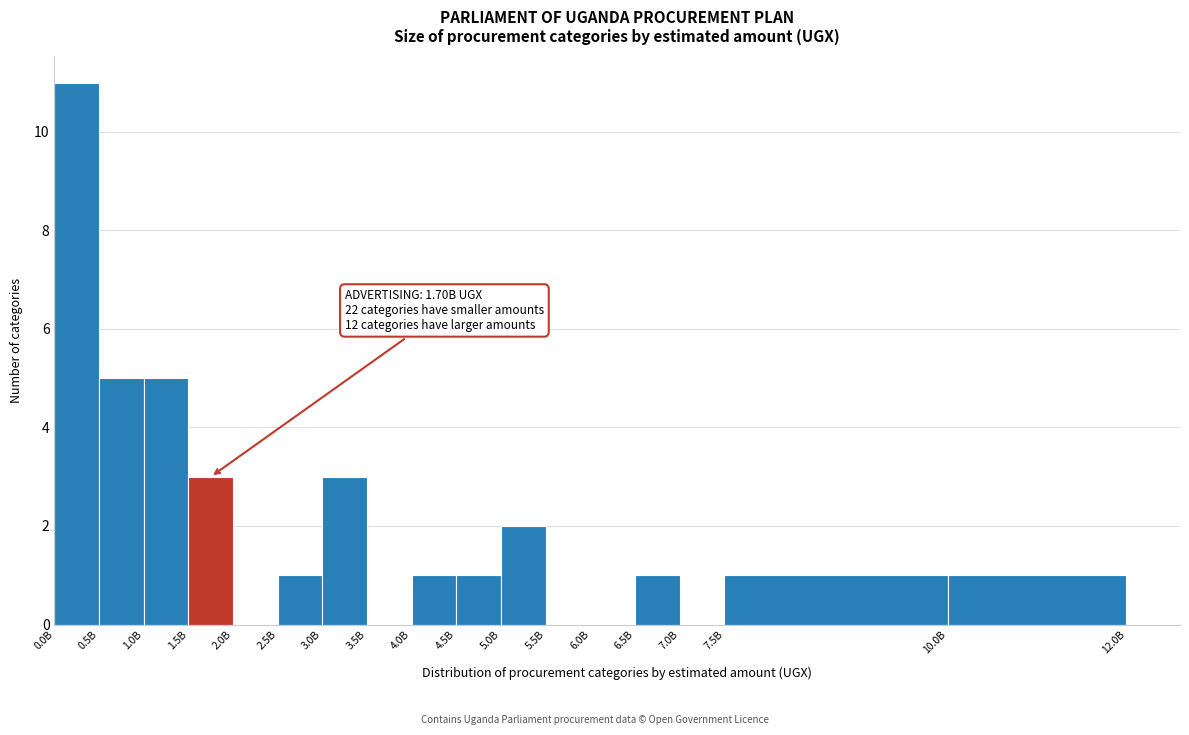

Reading left to right, list all the values displayed in this chart.

0.0B=11	0.5B=5	1.0B=5	1.5B=3	2.0B=0	2.5B=1	3.0B=3	3.5B=0	4.0B=1	4.5B=1	5.0B=2	5.5B=0	6.0B=0	6.5B=1	7.0B=0	7.5B=1	10.0B=1